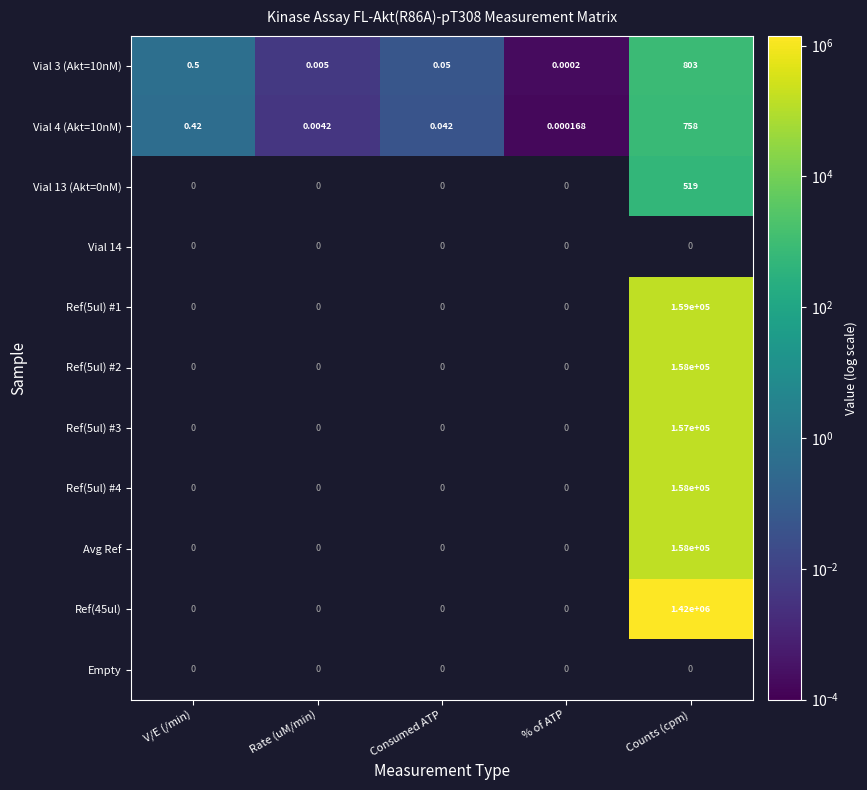

How many series are shown in this chart?

11